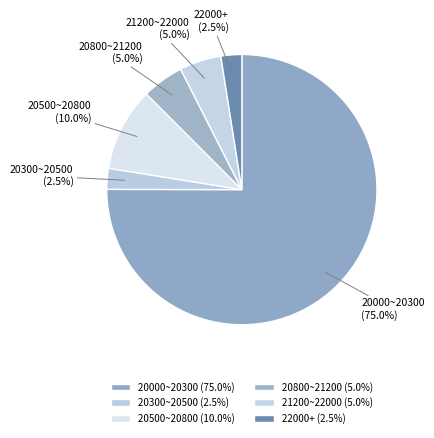

Which has a higher value, 20800~21200 or 20000~20300?

20000~20300